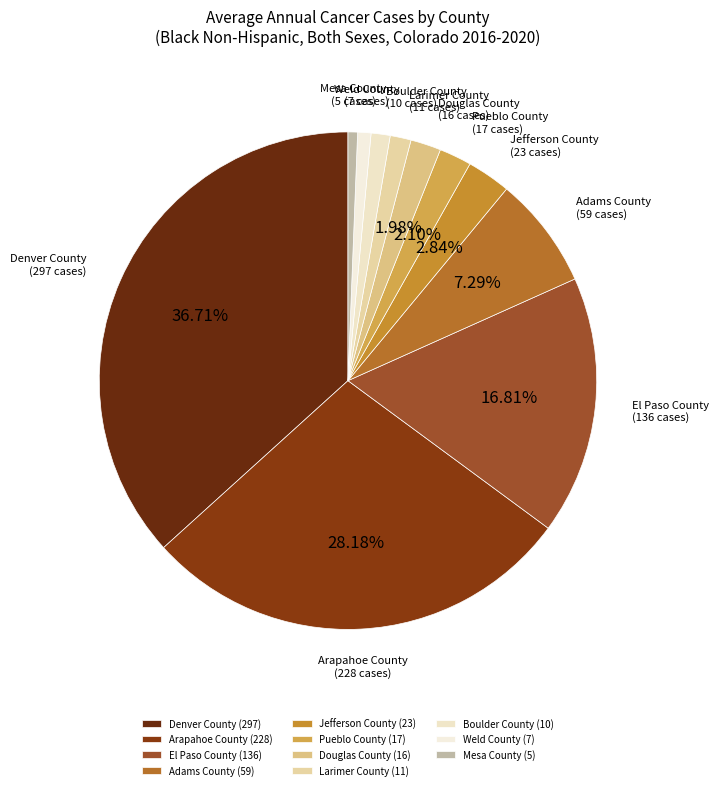

Count the number of slices in the pie.

11